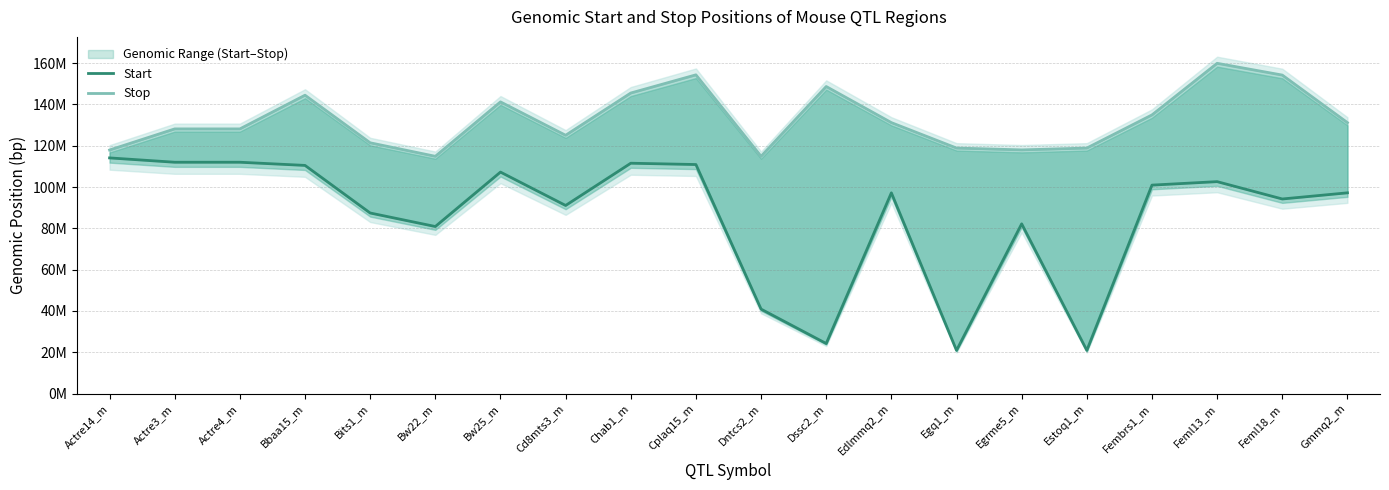

The Start series shows 9906606 at Dssc2_m. True or false?

False